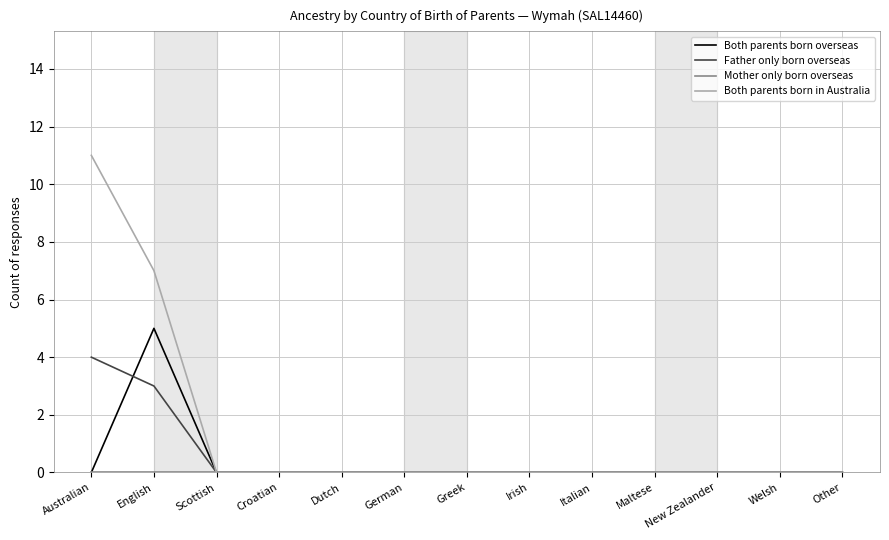

Which series has the largest total across all categories?

Both parents born in Australia